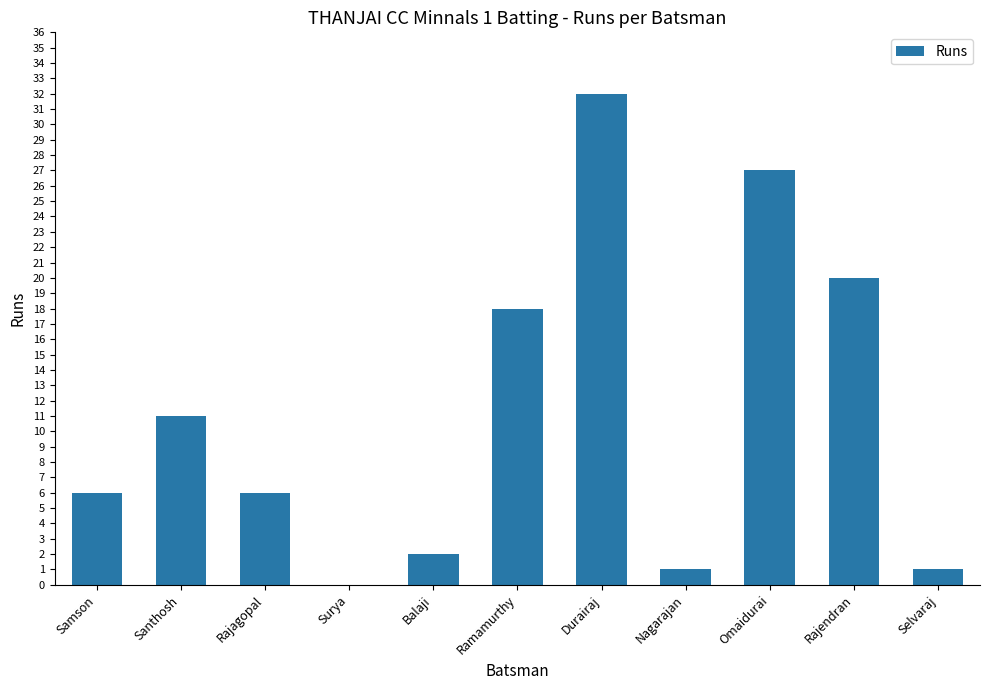

Is it true that the value at Ramamurthy is 18?

True